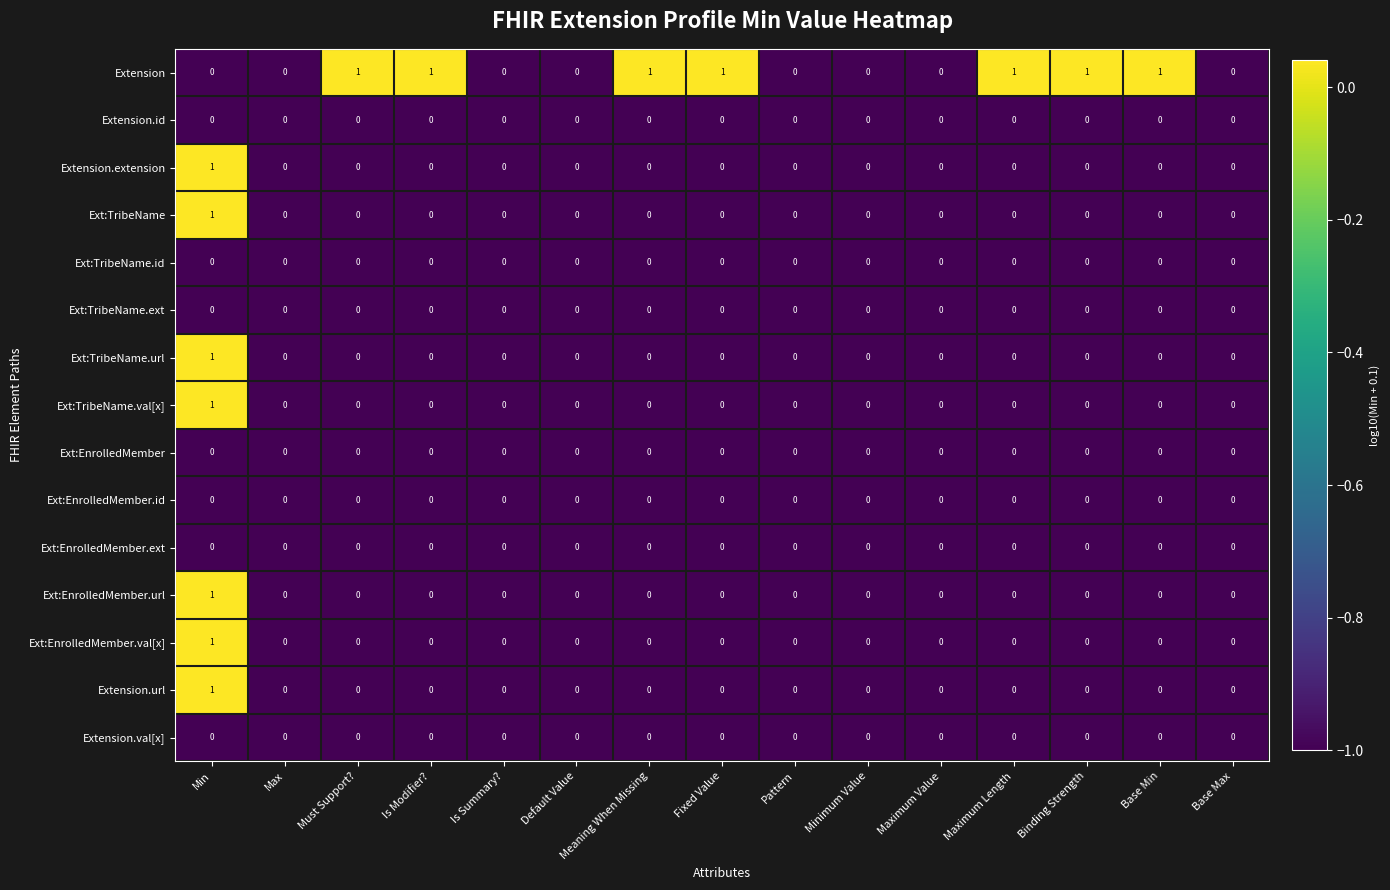

The value of Ext:EnrolledMember at Maximum Value is 0. True or false?

True